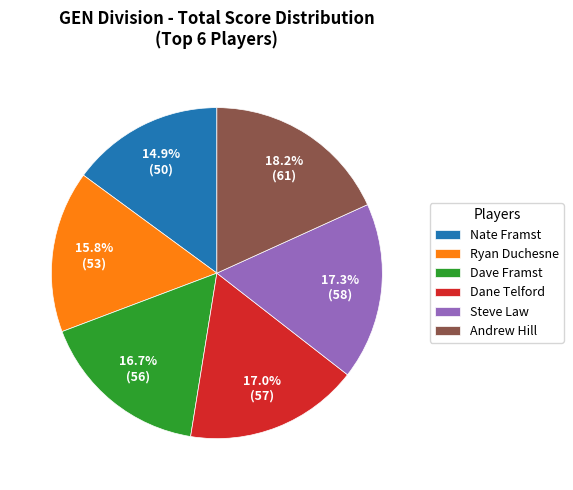

Which has a higher value, Ryan Duchesne or Andrew Hill?

Andrew Hill